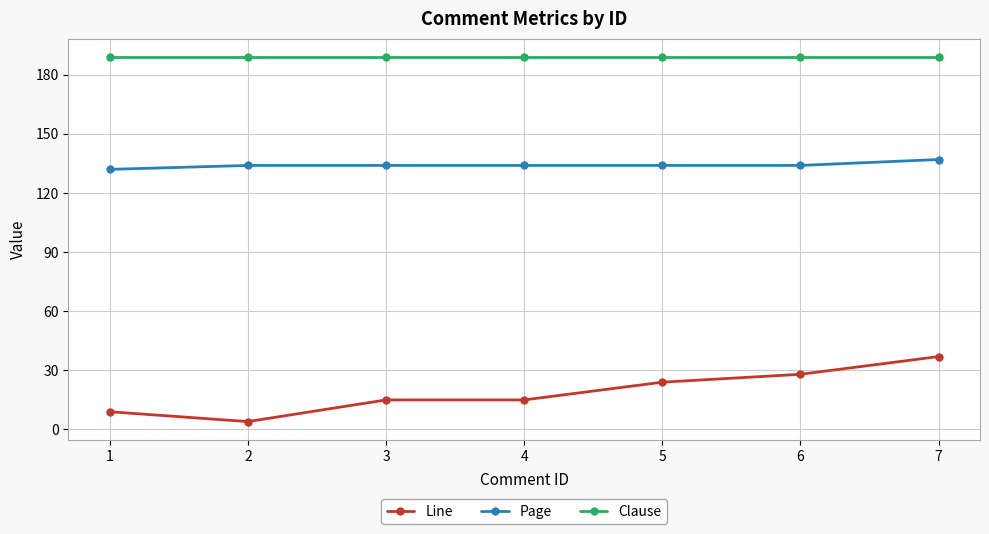

Rank the series by their maximum value, from highest to lowest.

Clause, Page, Line